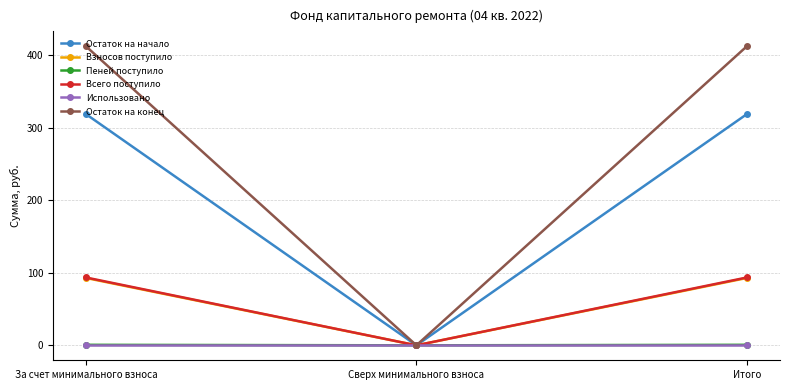

Count the Пеней поступило values in the range 0 to 1.

3